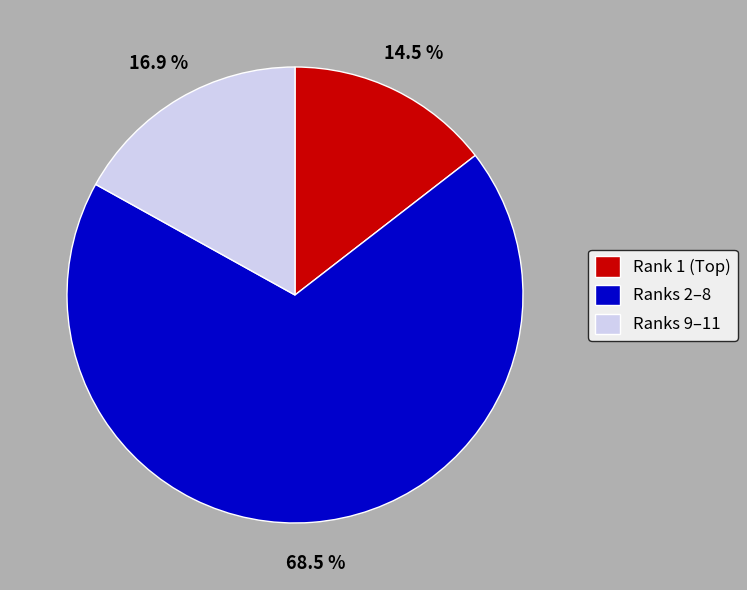

How much of the chart is everything except Ranks 9–11?

83.1%